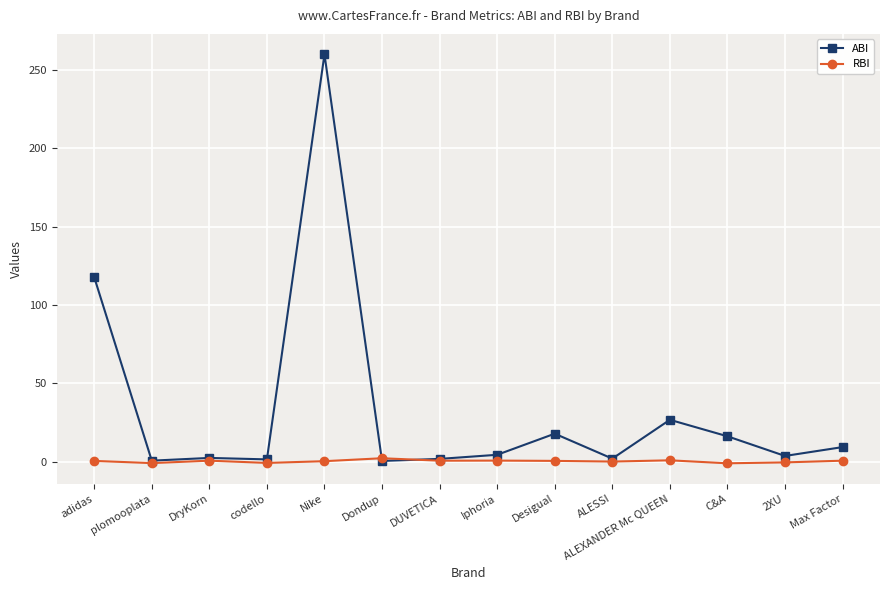

The RBI series shows 0.3 at Nike. True or false?

True